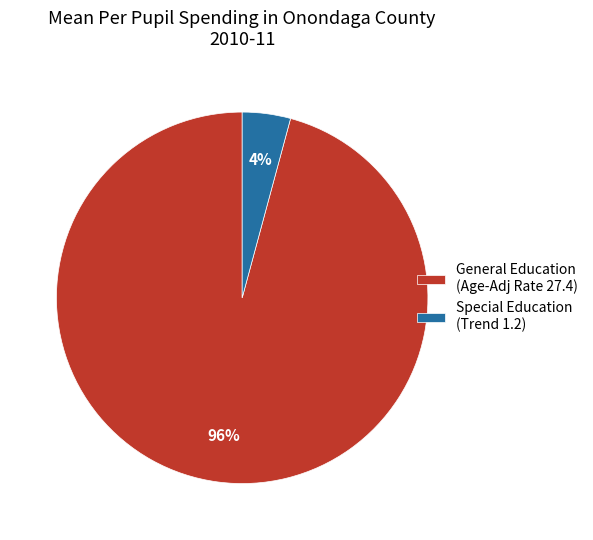

Which slice is the largest?

General Education (Age-Adj Rate 27.4)